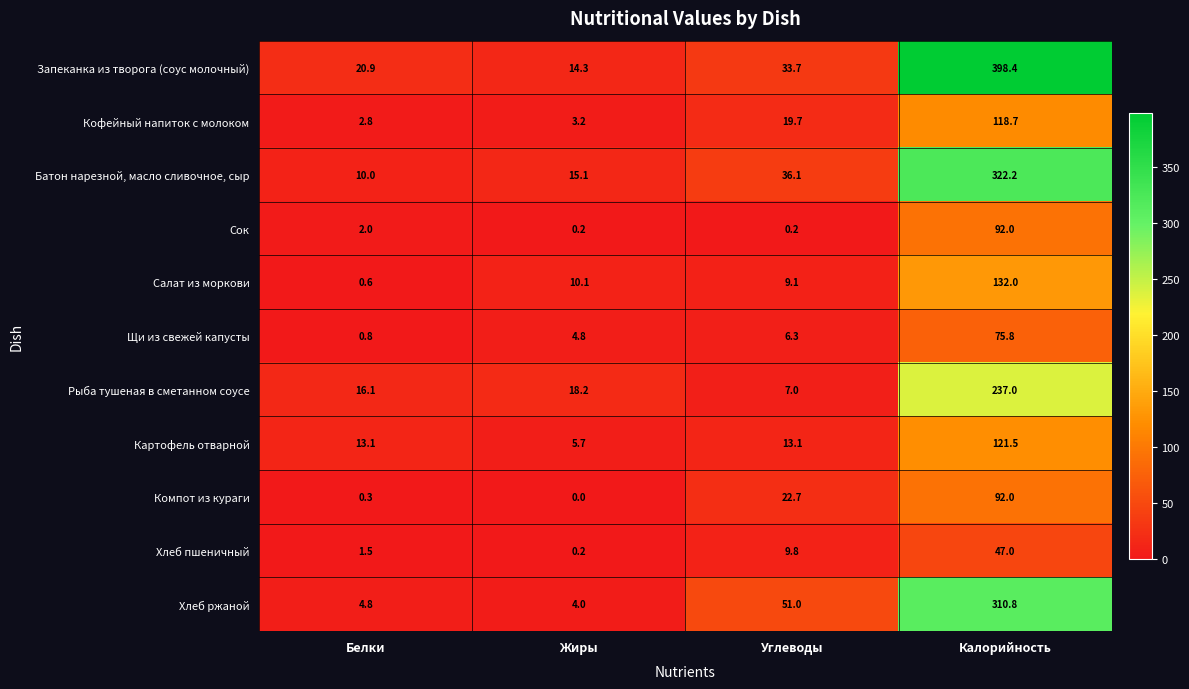

What is the average value of the Салат из моркови series?

38.0